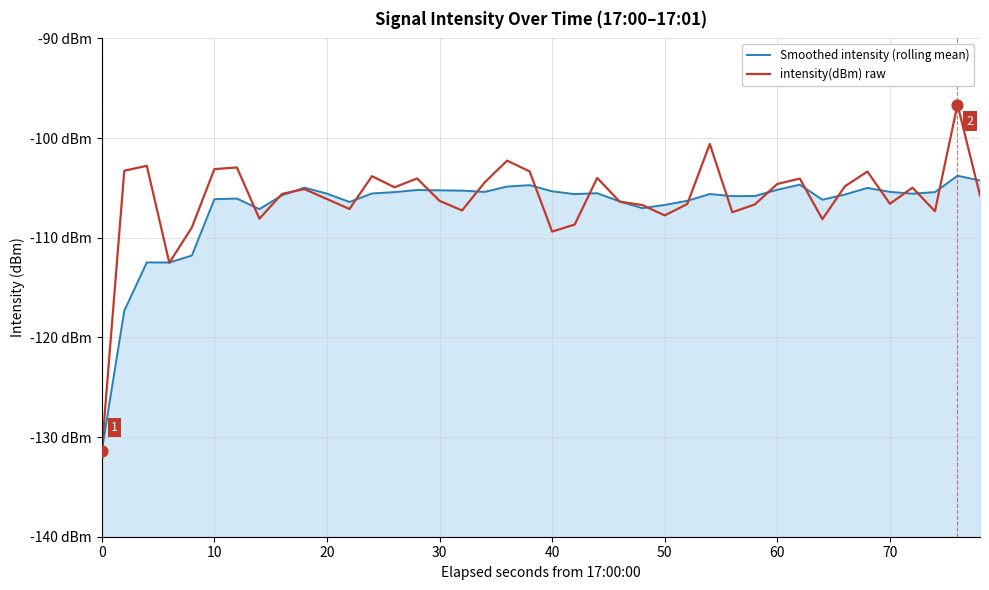

Which series reaches the maximum Y coordinate?

intensity(dBm) raw